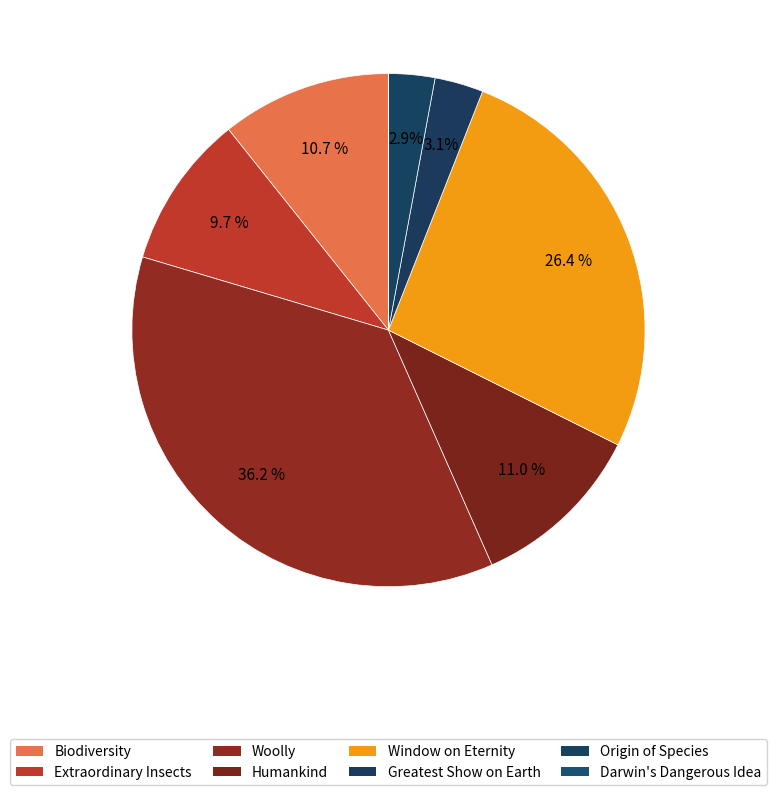

Is it true that Biodiversity is 1% of the pie?

False